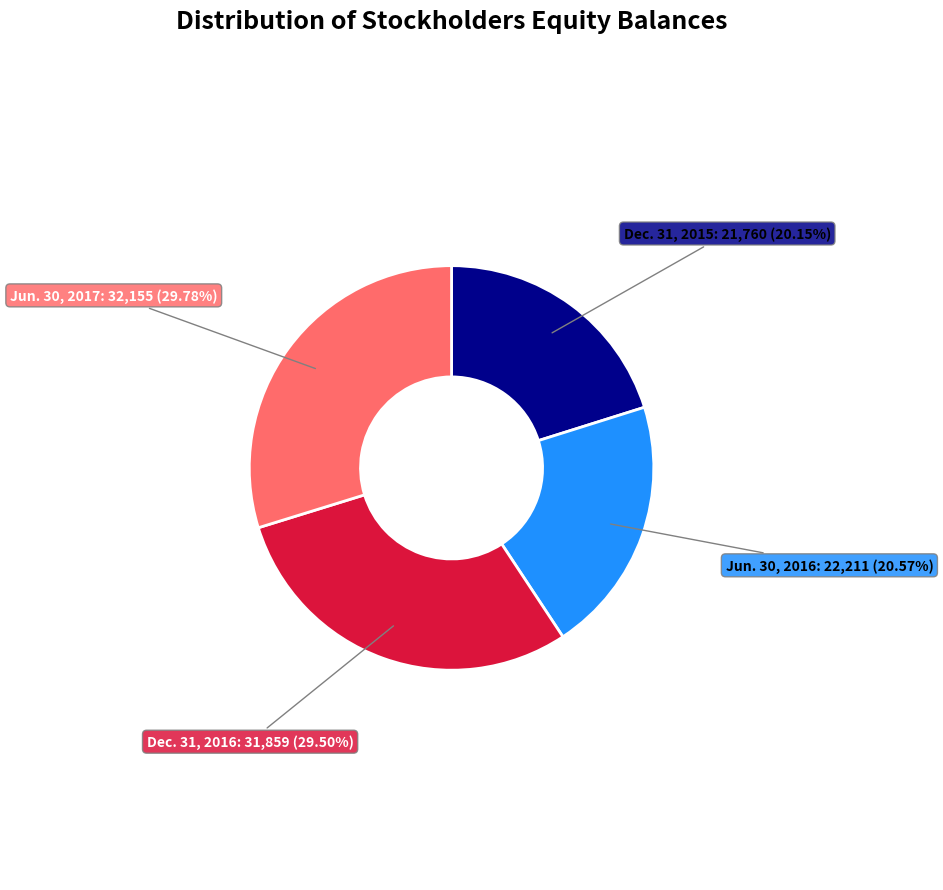

Is there any slice that represents more than half of the pie?

No